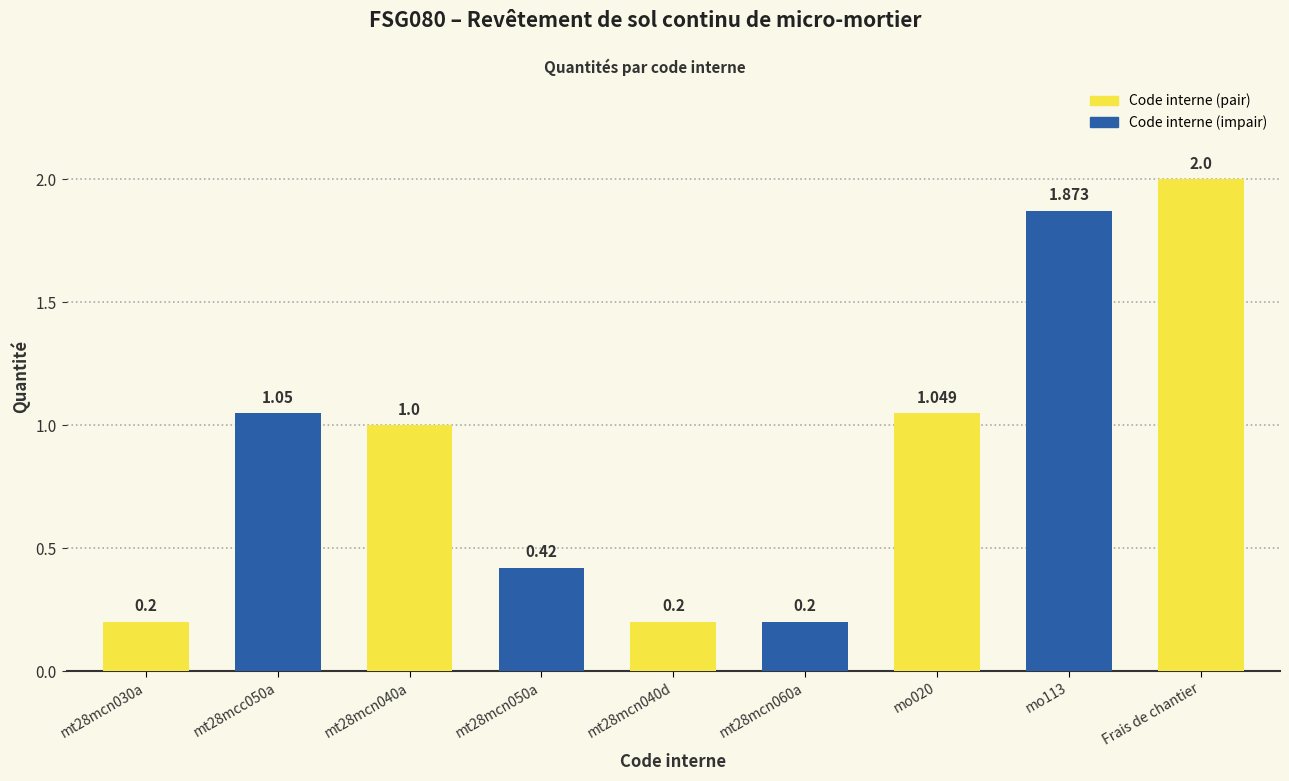

The chart shows a value of 1.7 at mt28mcc050a. True or false?

False